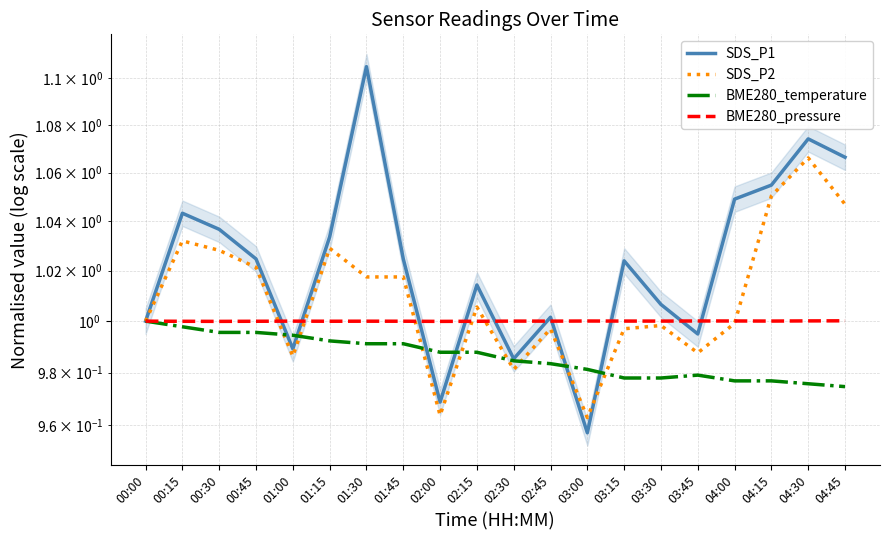

Which has a higher value, 00:30 or 04:00?

04:00